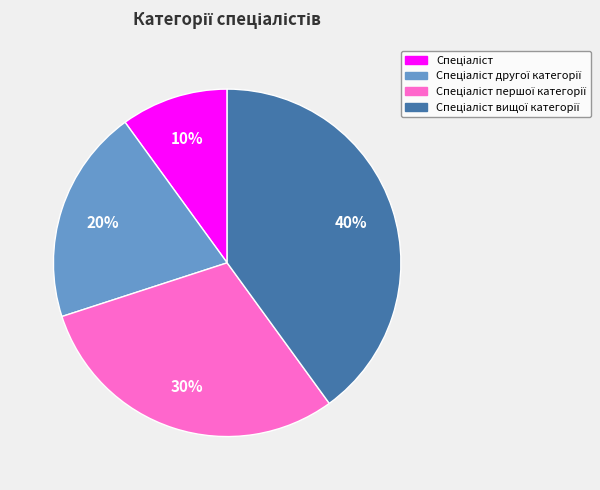

To the nearest percent, what is the average slice percentage?

25%